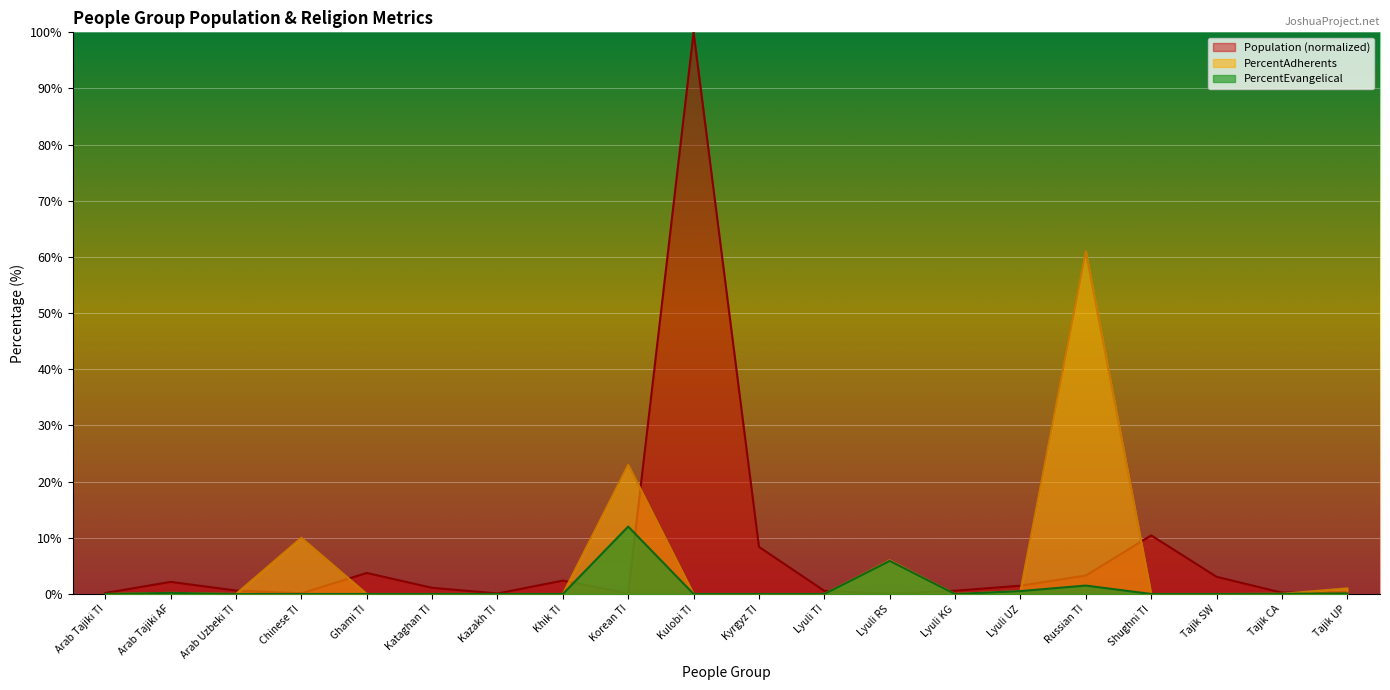

What position from the left is Lyuli KG?

14